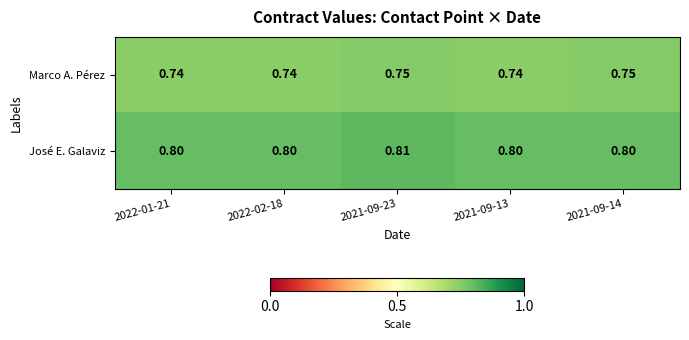

Between 2022-02-18 and 2021-09-14, which series saw the biggest shift?

Marco A. Pérez